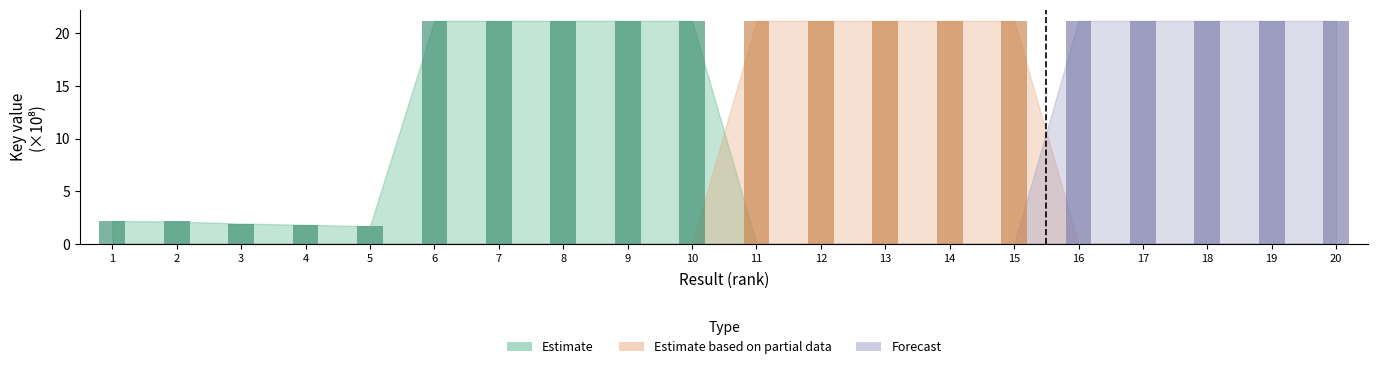

True or false: Forecast has a value of -14.3 at 11.

False